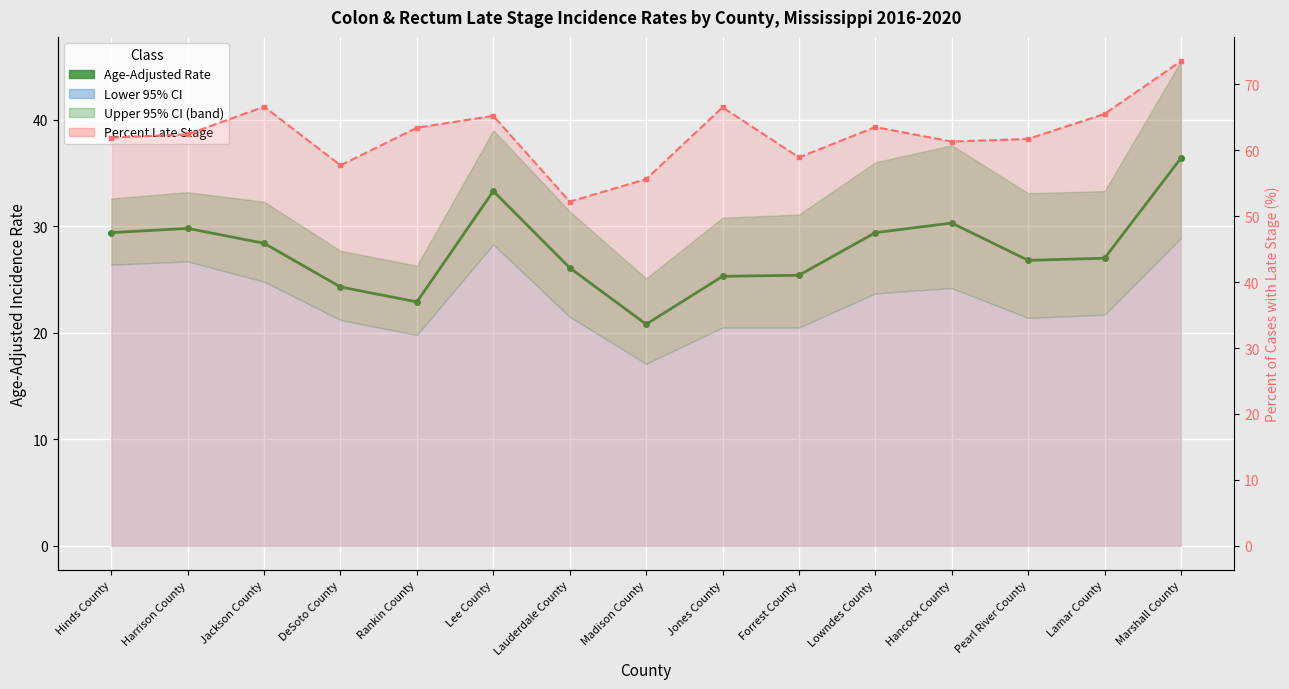

At which label does Percent Late Stage (line) first exceed 62?

Harrison County